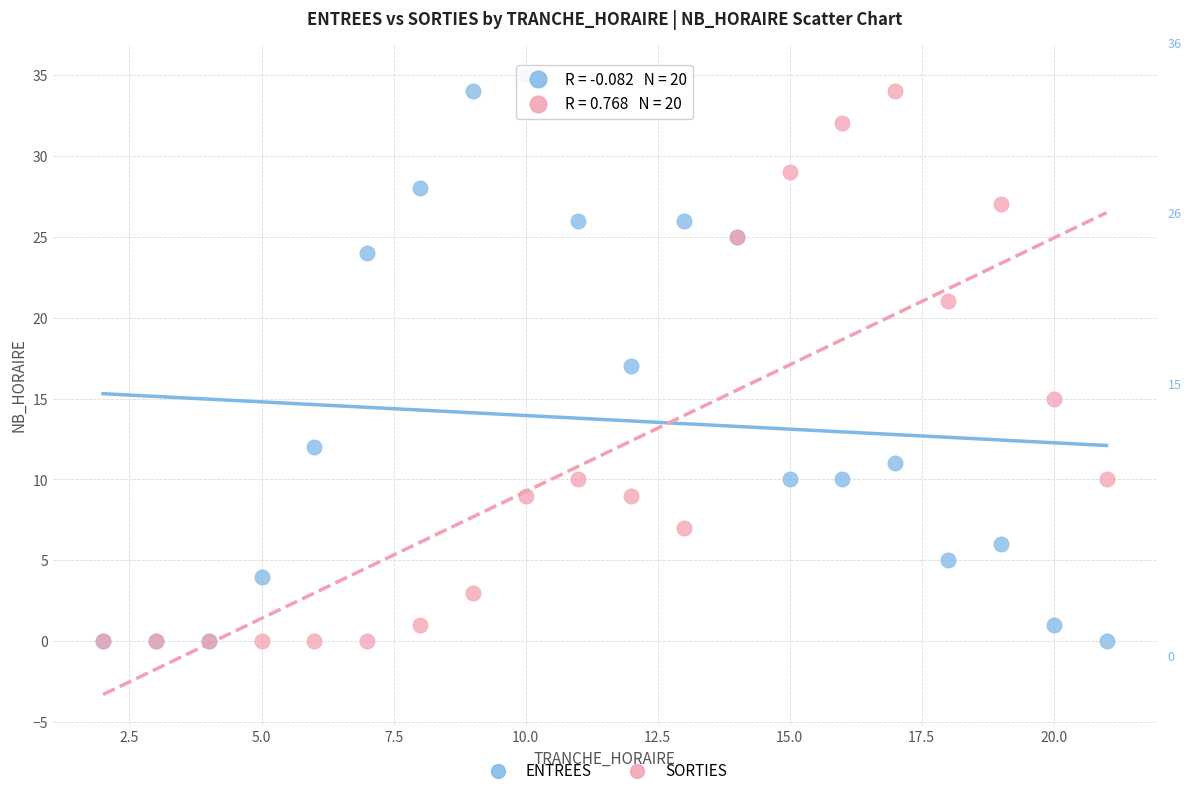

What are all the series names shown in the legend?

ENTREES, SORTIES